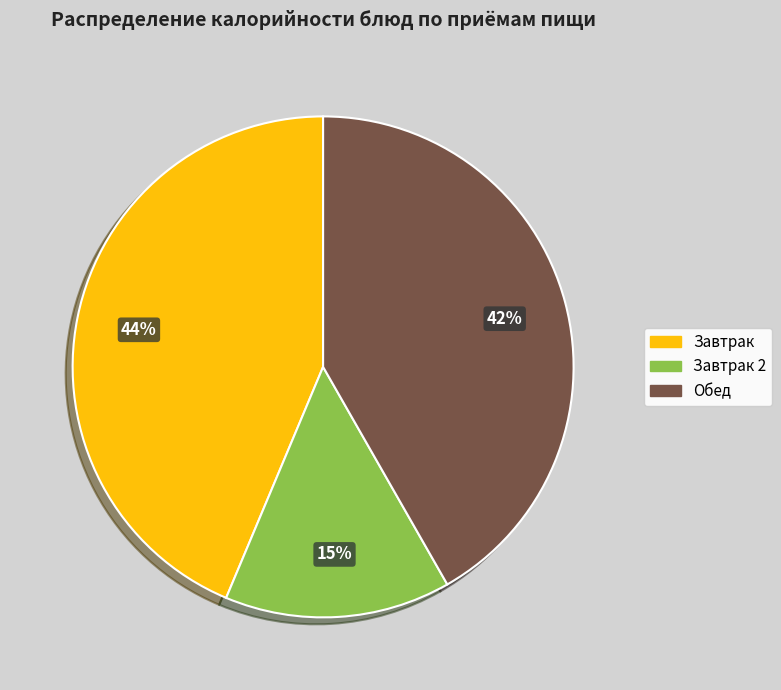

Is there any slice that represents more than half of the pie?

No